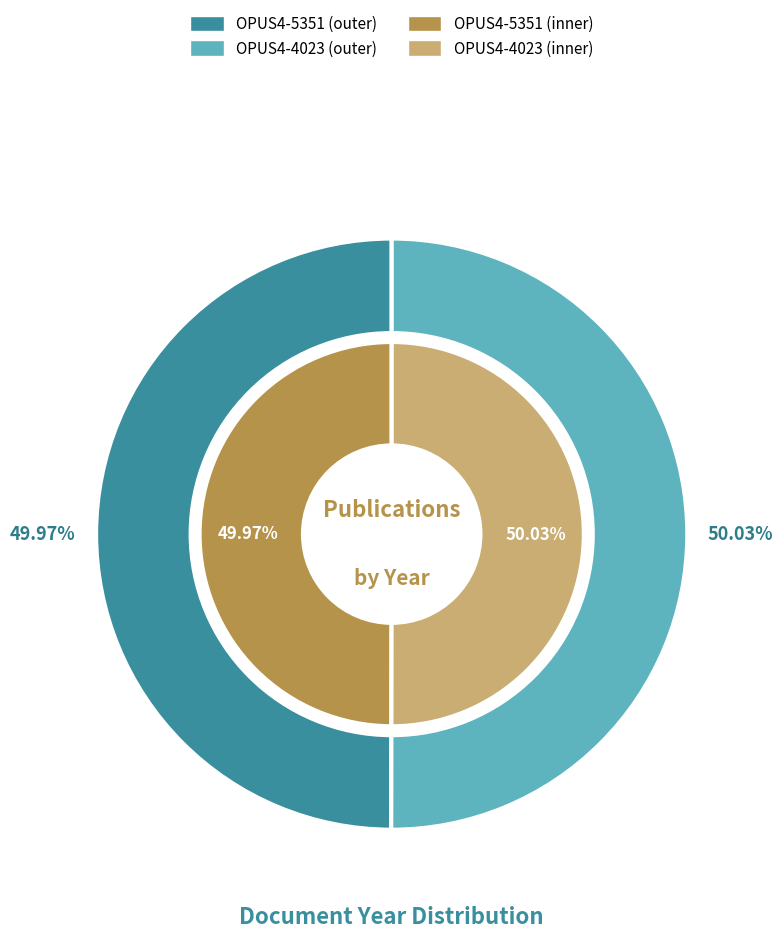

Which series has the largest range (max minus min)?

outer